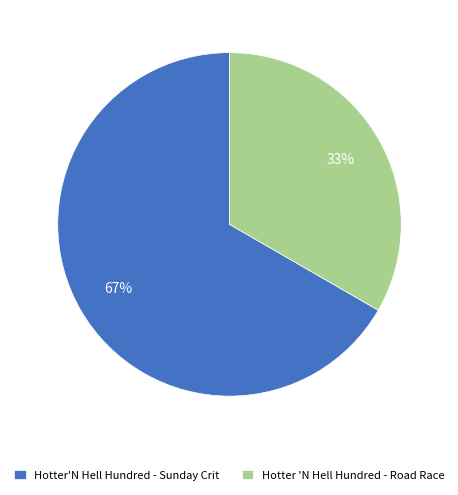

To the nearest percent, what is the average slice percentage?

50%